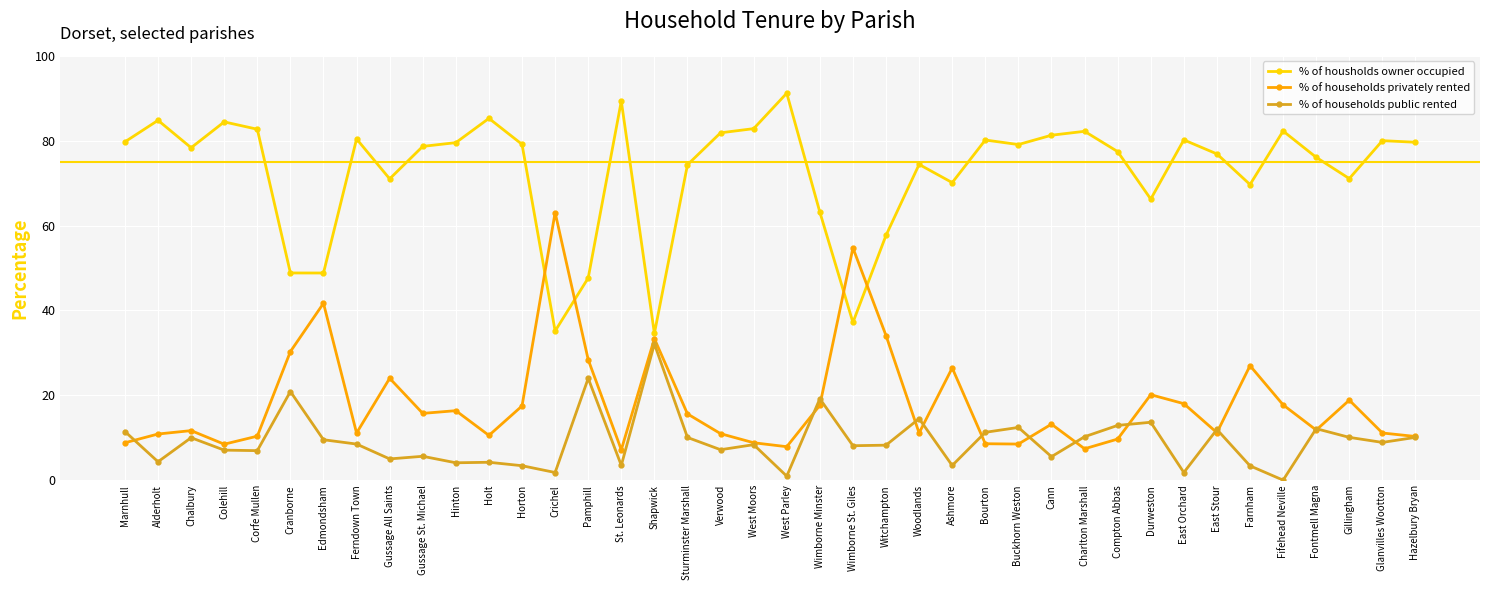

What is the total value across all series at Glanvilles Wootton?

100.0